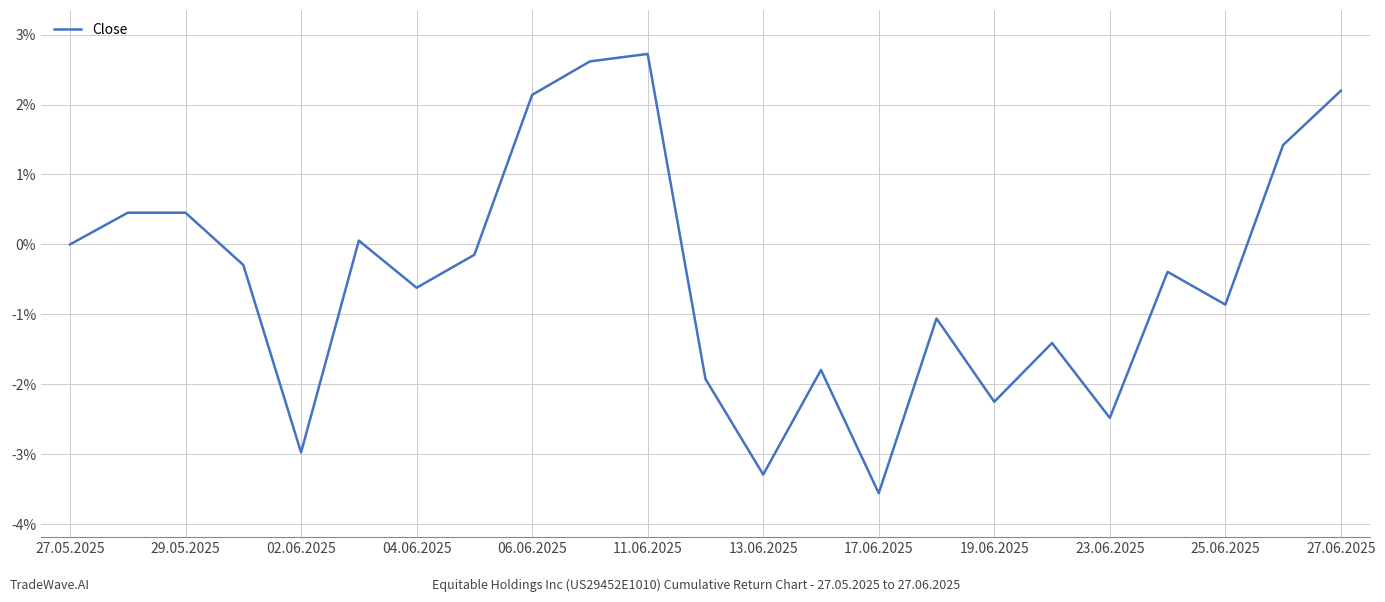

What is the minimum value shown in the chart?

-3.6